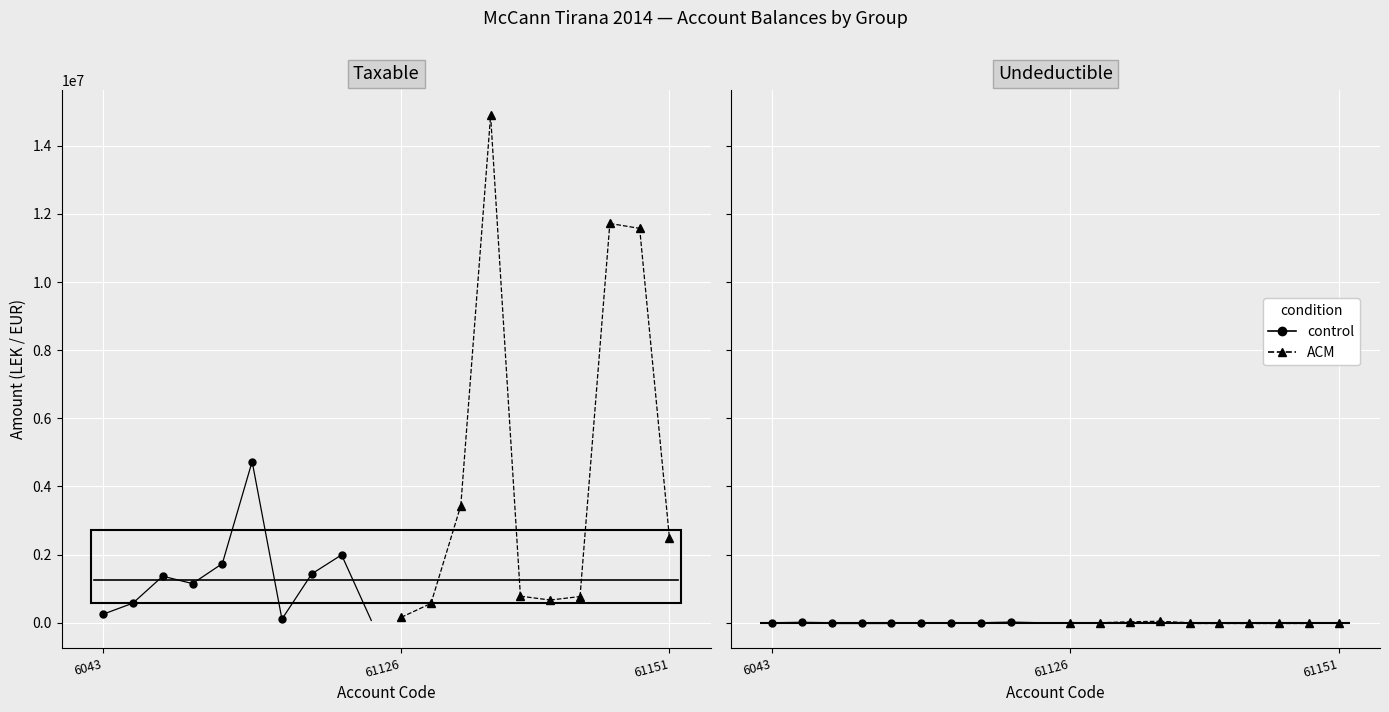

How many lines are shown in the chart?

2